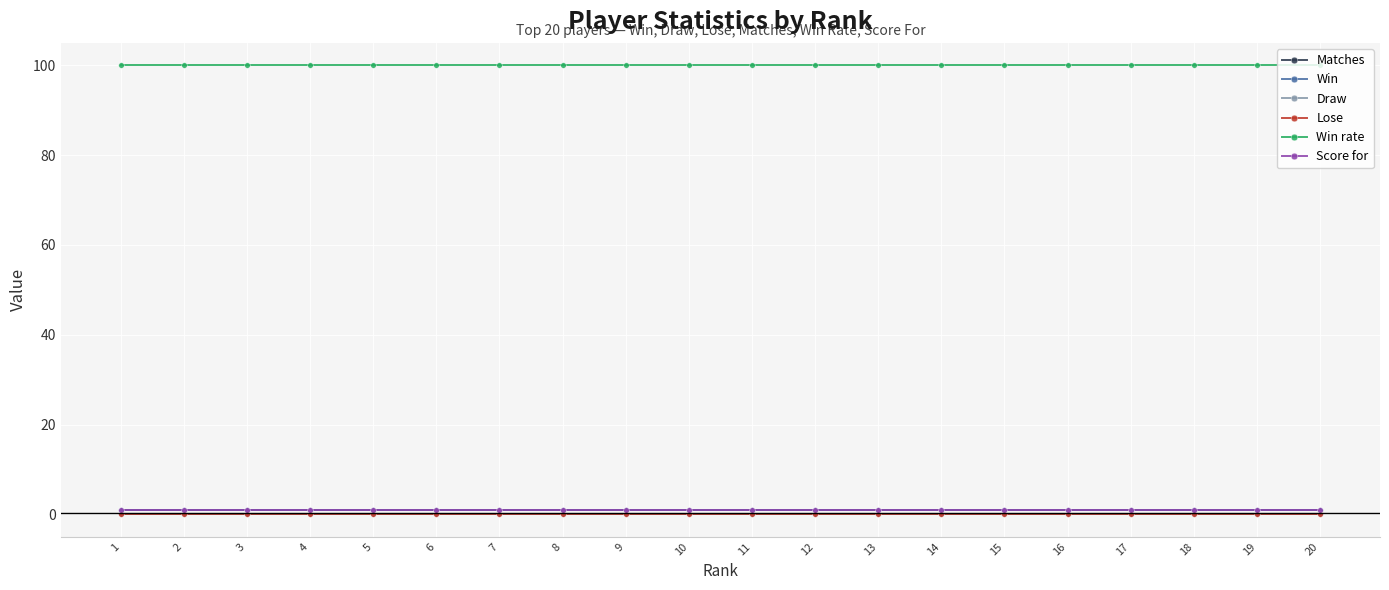

Is this an area chart (filled region under the line)?

No